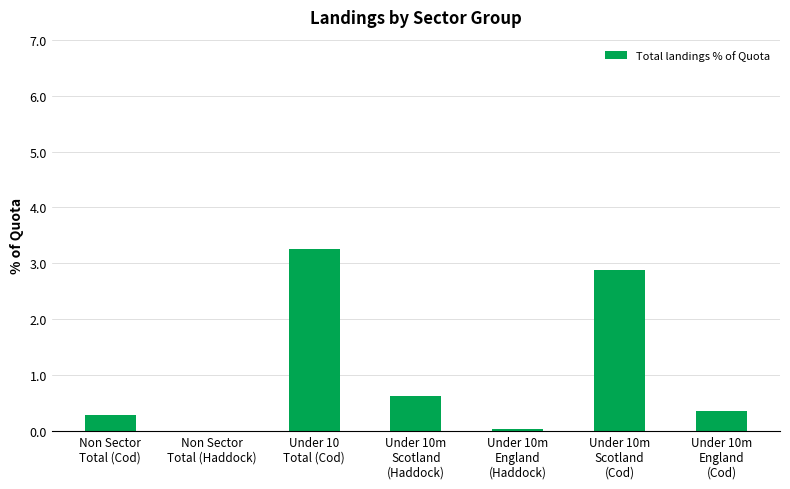

What is the maximum value shown in the chart?

3.3